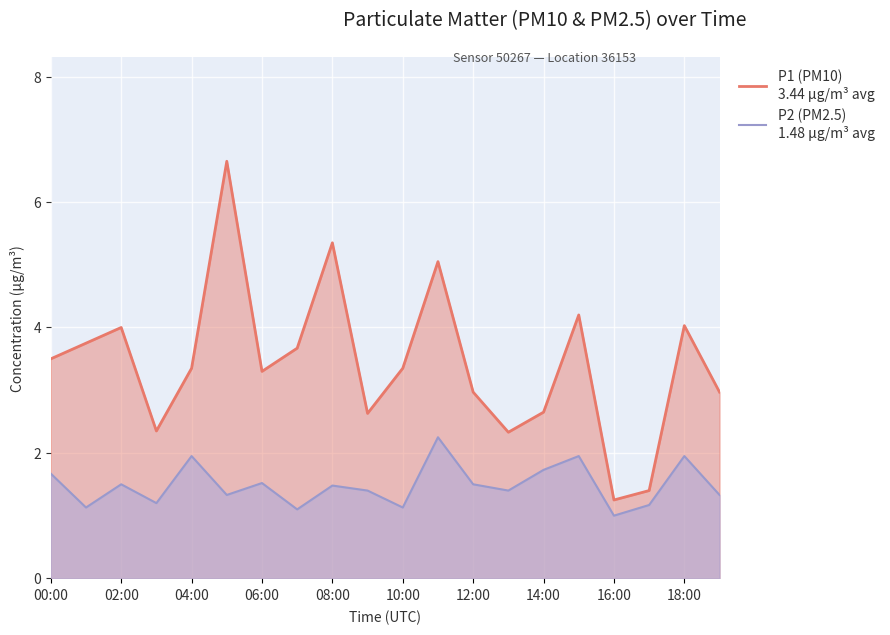

What is the minimum value shown in the chart?

1.0